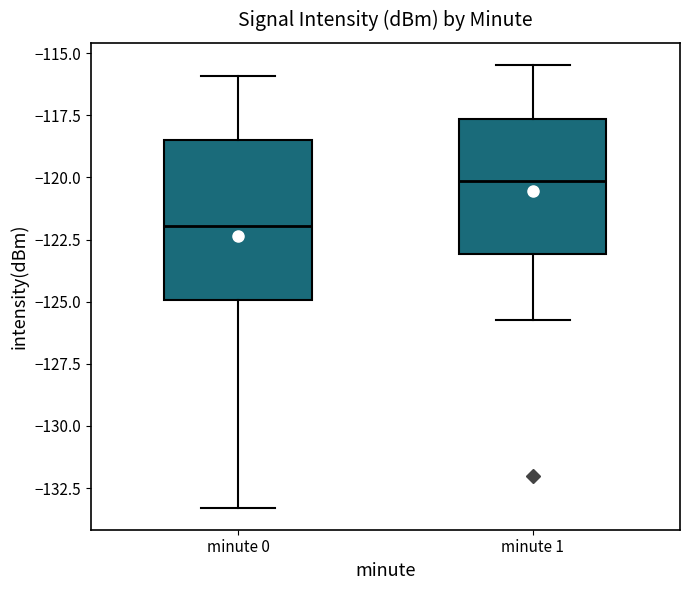

Comparing the boxes themselves (not the whiskers), which one is the tallest?

minute 0